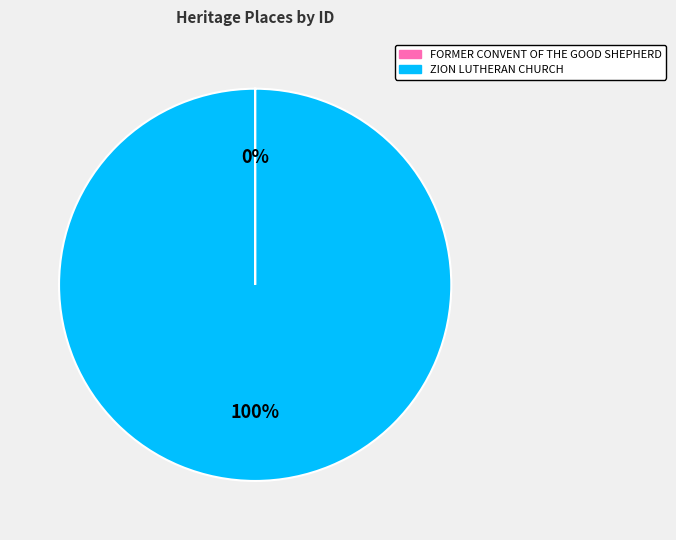

Does any single category account for the majority?

Yes